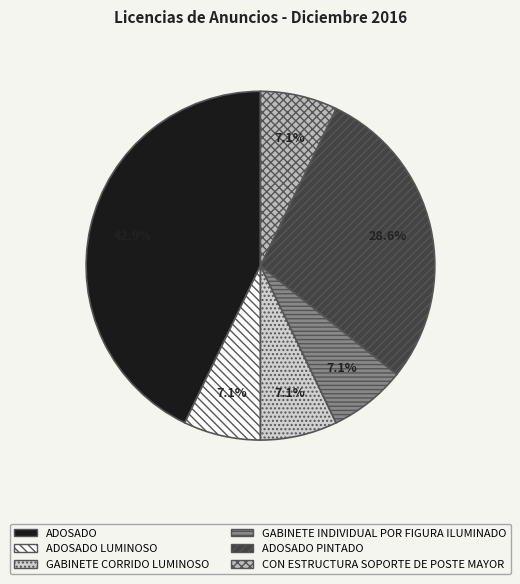

To the nearest percent, what is the average slice percentage?

17%